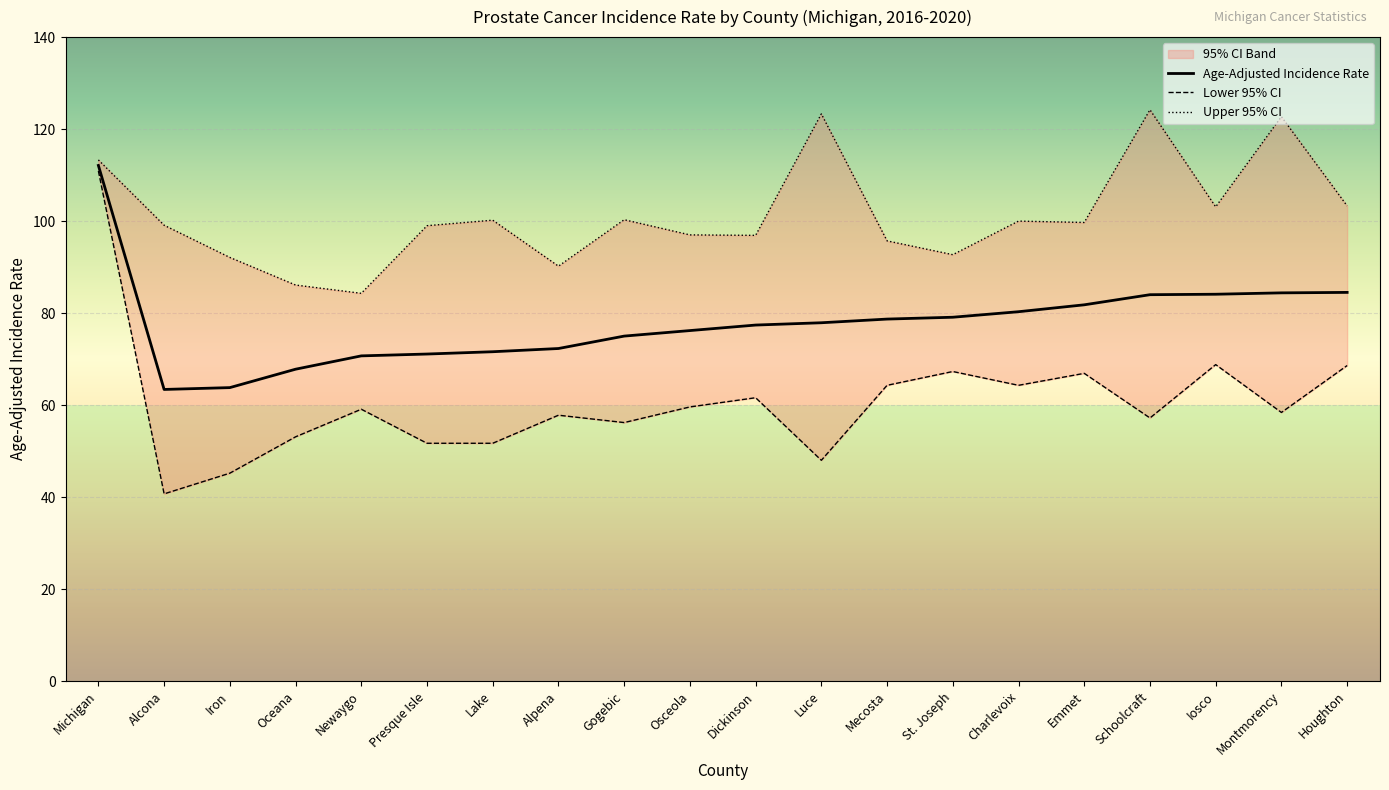

At which category is the sum across all series the highest?

Michigan